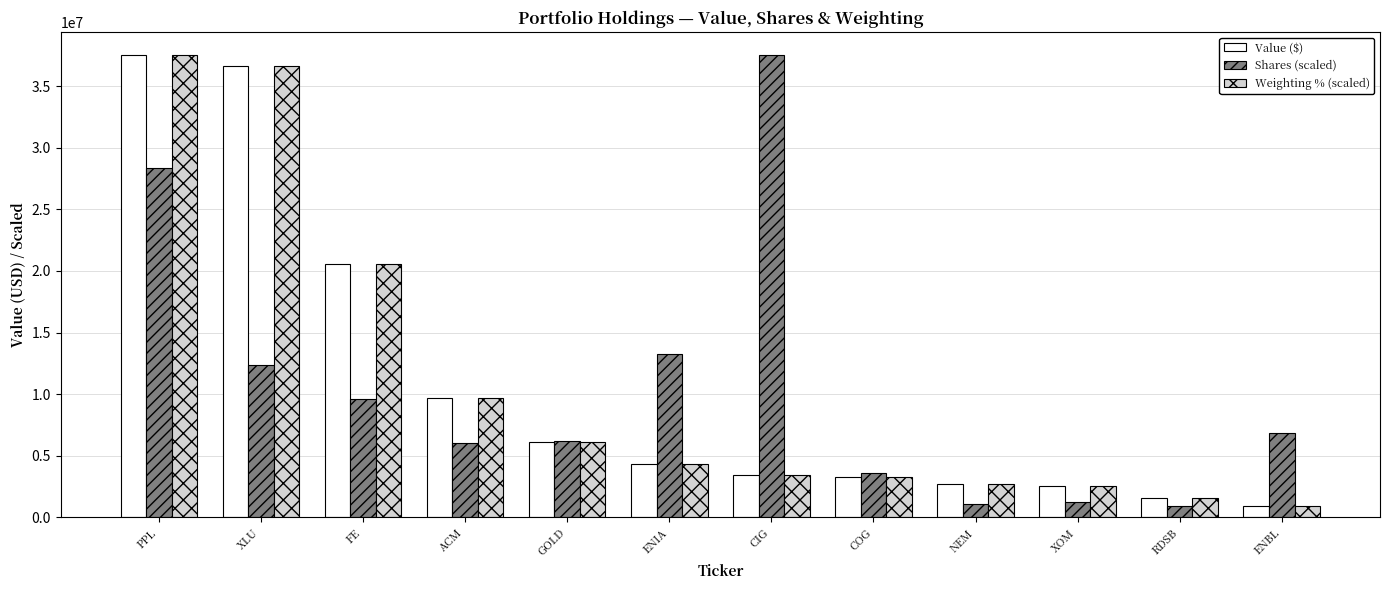

What is the difference between the highest and lowest values at ENIA?

8969394.7